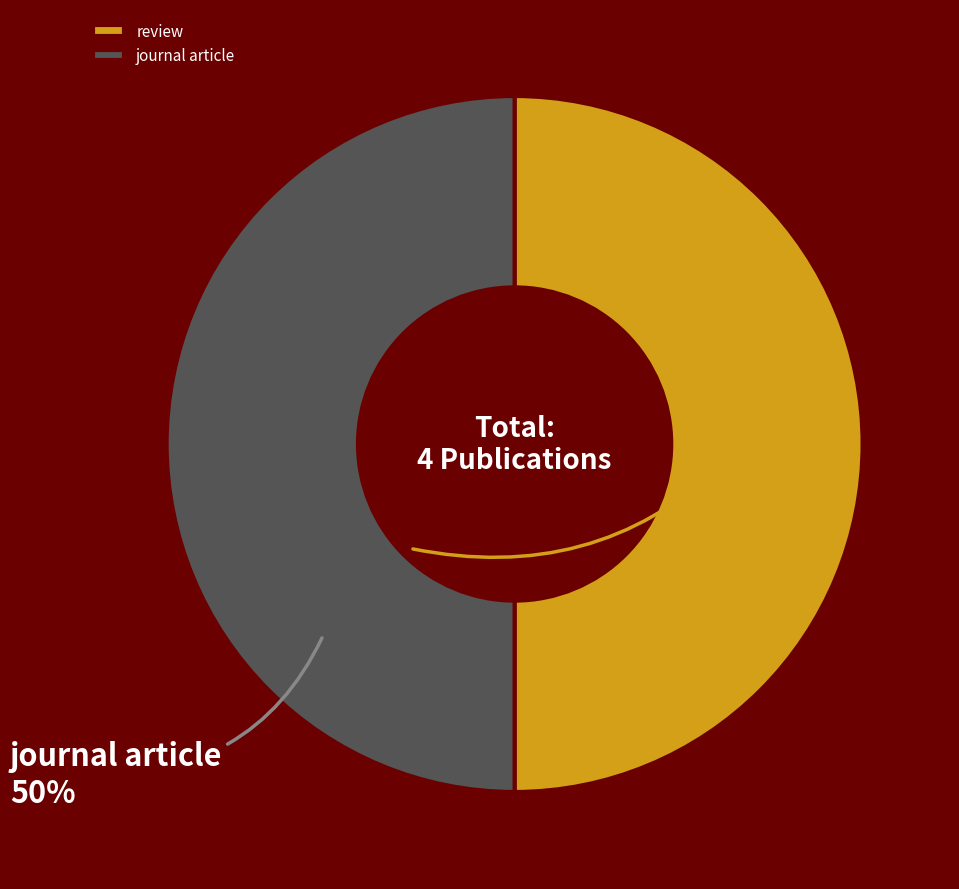

True or false: review accounts for 64% of the total.

False